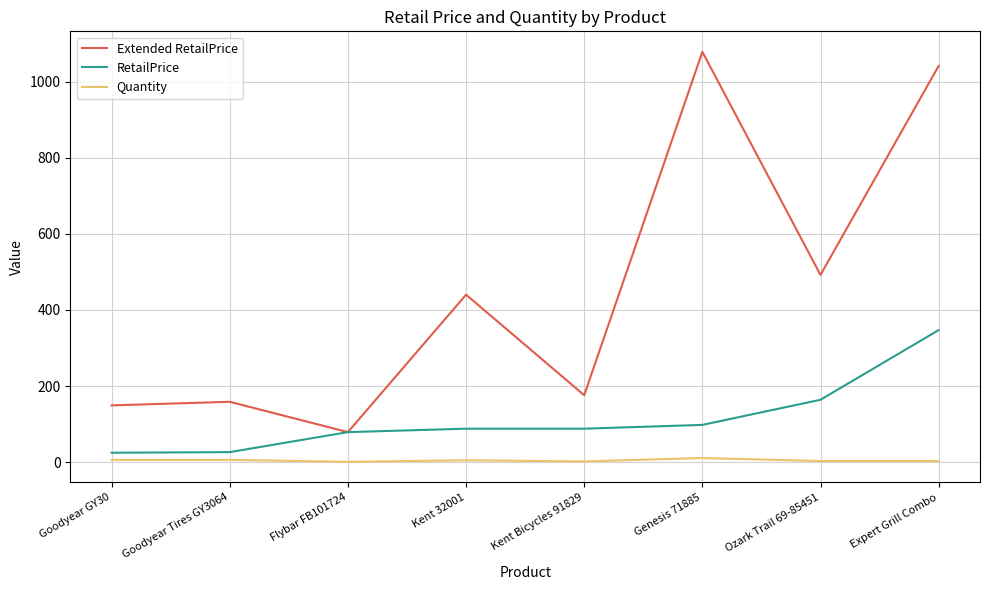

Which label corresponds to the largest value in the chart?

Genesis 71885